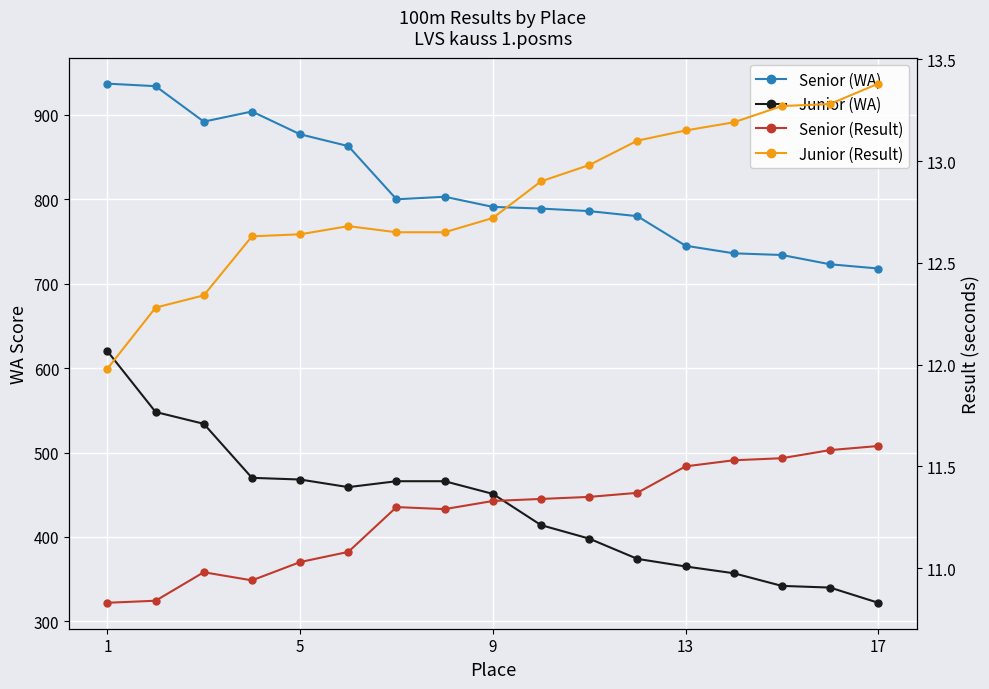

What is the difference between the maximum and minimum values in the Senior (Result) series?

0.8